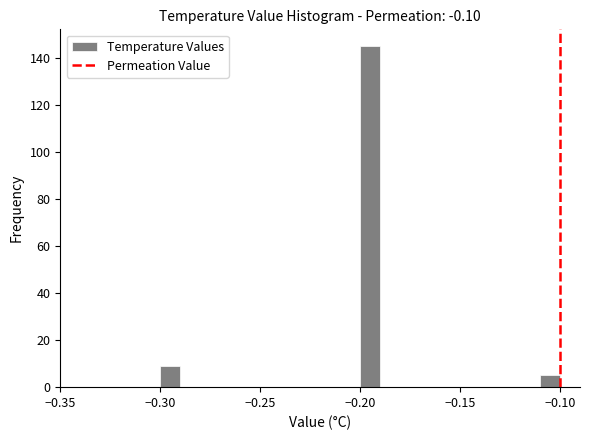

Around what value on the x-axis is the tallest bar? Give the approximate position of its centre, as read against the axis.

-0.195